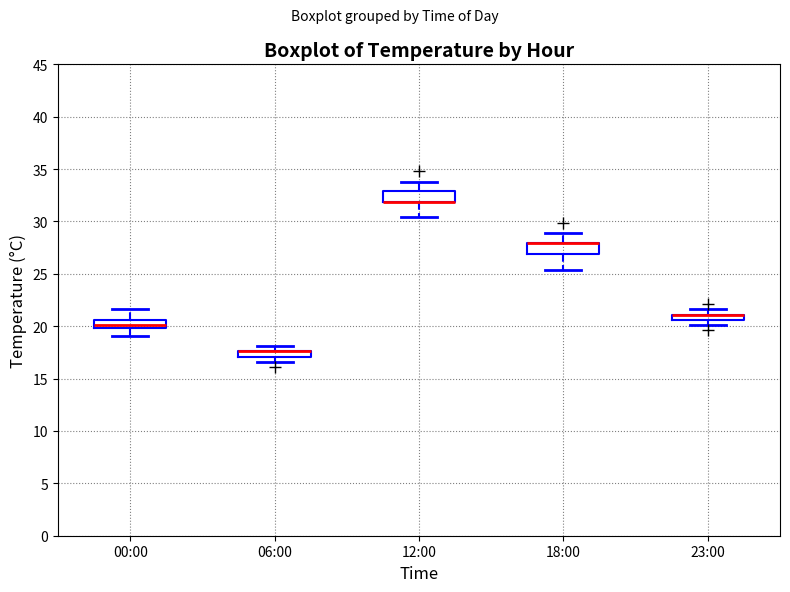

Where is the upper edge of the box for 00:00 on the y-axis? The values are not printed on the chart, so give them approximately, as read against the axis.

20.5